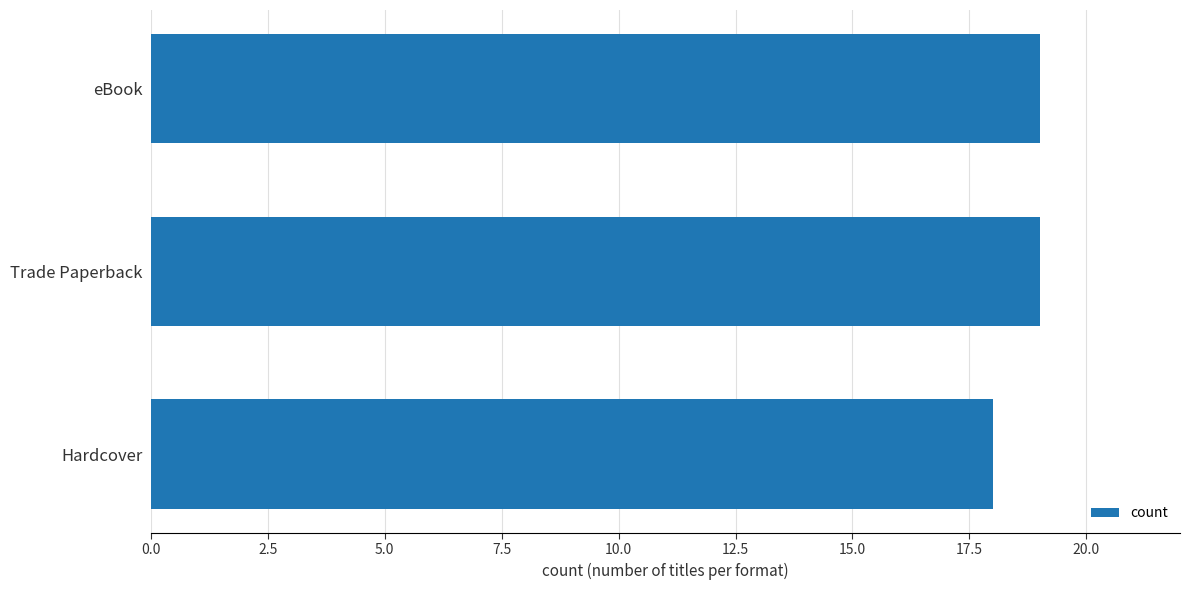

How many values are below 19?

1